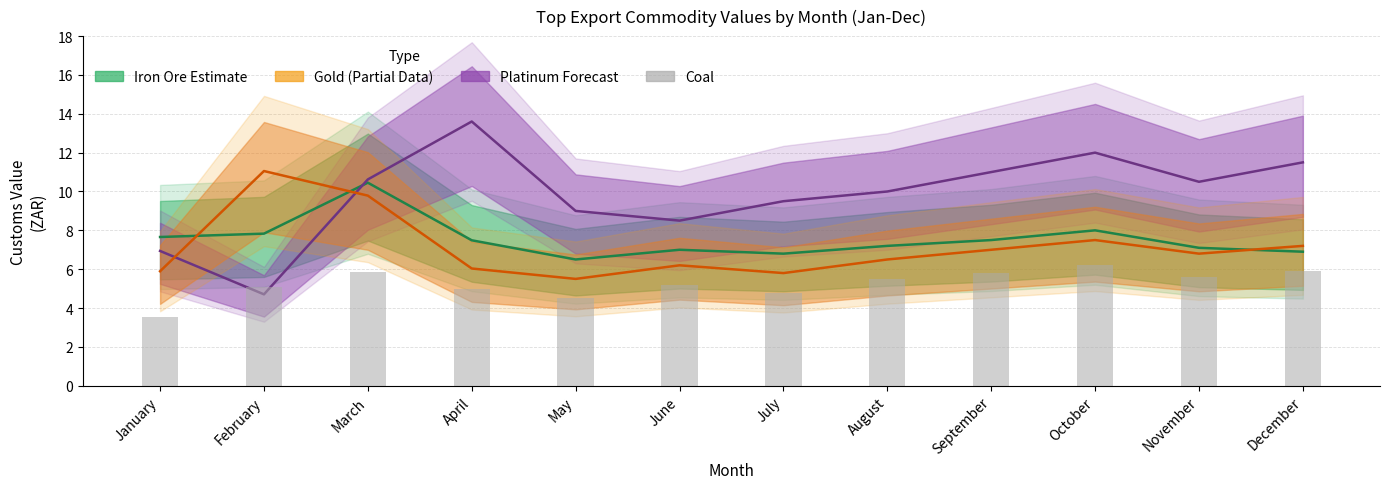

Which series has the largest range (max minus min)?

Platinum (Forecast)